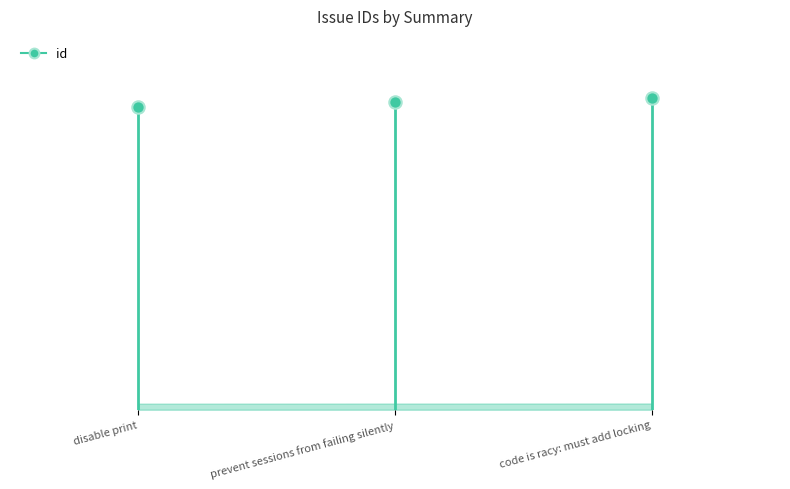

What is the change in value from disable print to prevent sessions from failing silently?

+73